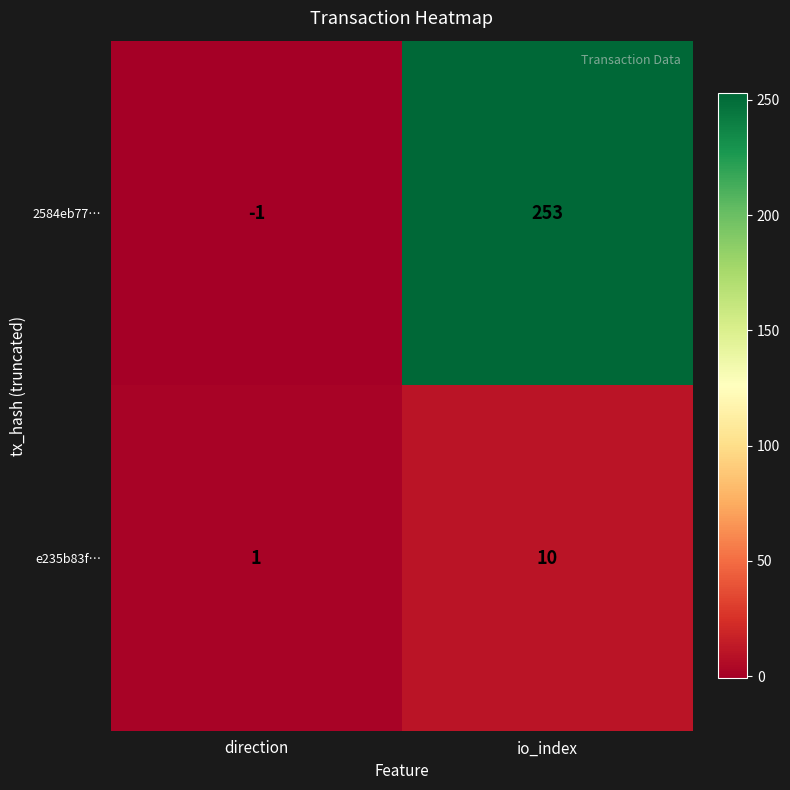

What is the smallest value displayed?

-1